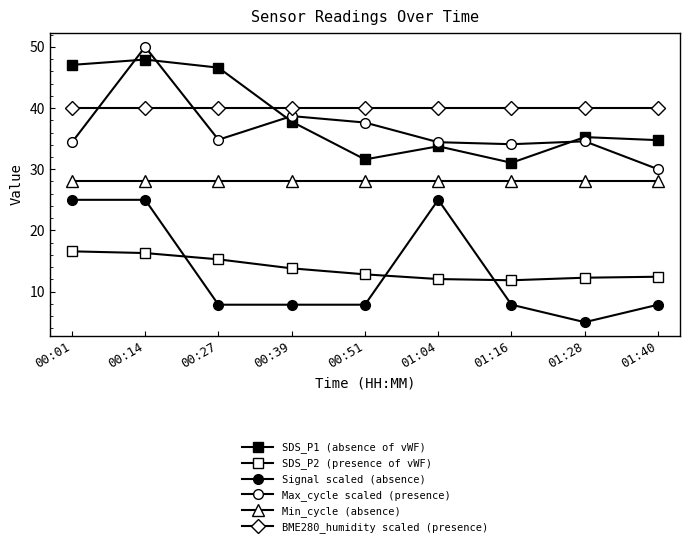

Reading left to right, what are all the values shown in this chart?

SDS_P1 (absence of vWF): 47.0	47.9	46.6	37.8	31.6	33.8	31.1	35.2	34.8
SDS_P2 (presence of vWF): 16.6	16.3	15.3	13.8	12.8	12.1	11.8	12.3	12.4
Signal scaled (absence): 25.0	25.0	7.9	7.9	7.9	25.0	7.9	5.0	7.9
Max_cycle scaled (presence): 34.4	50.0	34.8	38.7	37.6	34.4	34.1	34.6	30.0
Min_cycle (absence): 28.0	28.0	28.0	28.0	28.0	28.0	28.0	28.0	28.0
BME280_humidity scaled (presence): 40.0	40.0	40.0	40.0	40.0	40.0	40.0	40.0	40.0